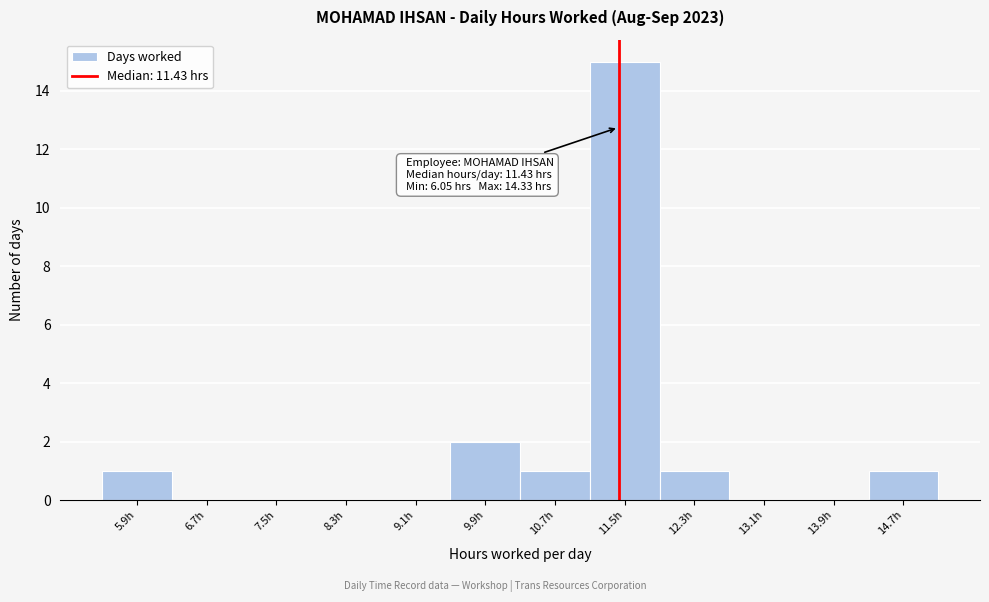

Over which range of the x-axis is the bar tallest?

11.1 to 11.9